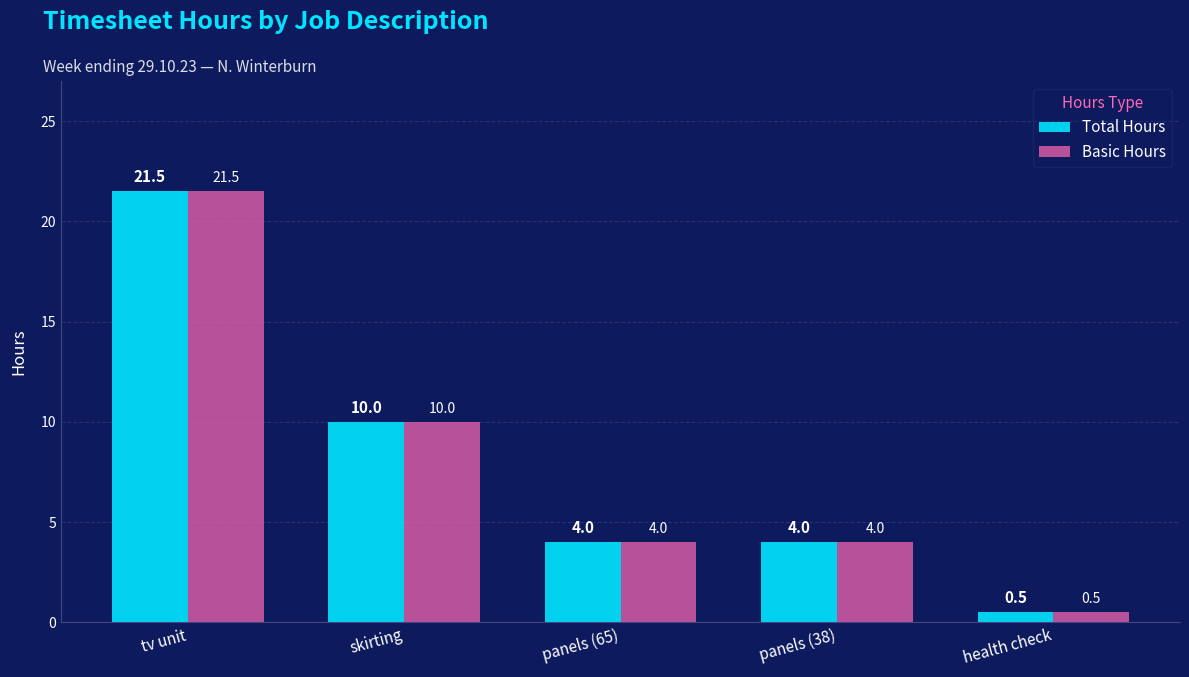

True or false: Basic Hours has a value of 4.0 at panels (65).

True